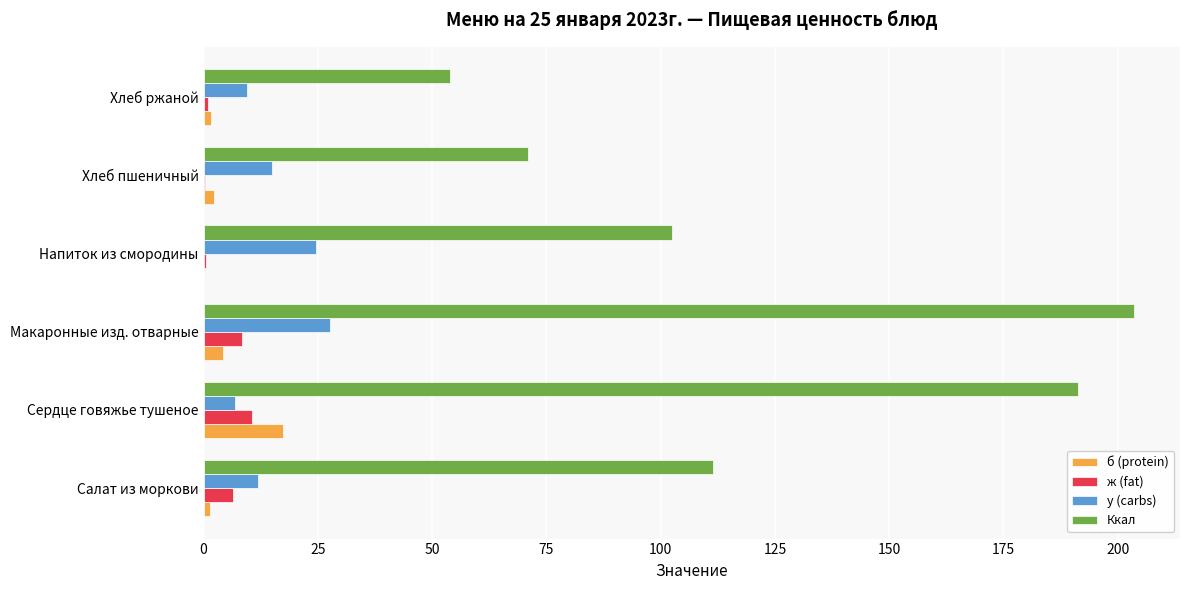

What is the sum of all б (protein) values?

26.8